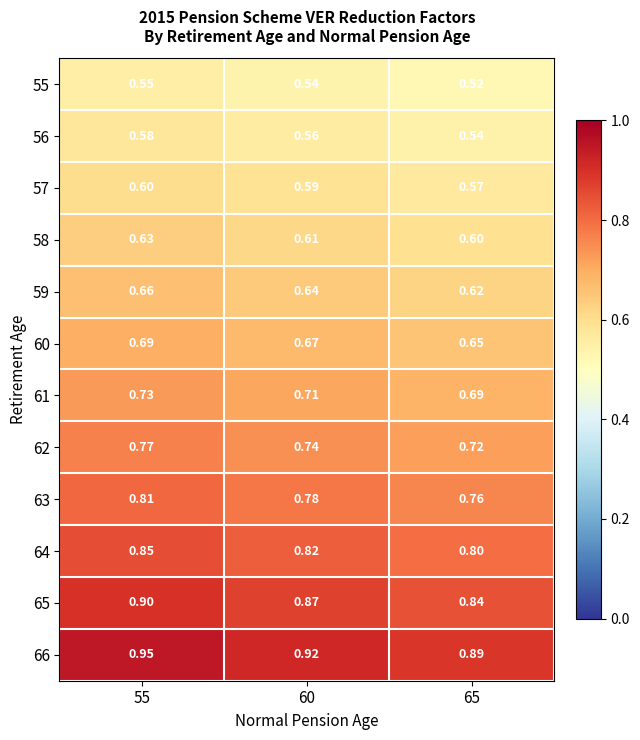

Is the value of 66 at 55 greater than the value of 64 at 55?

Yes